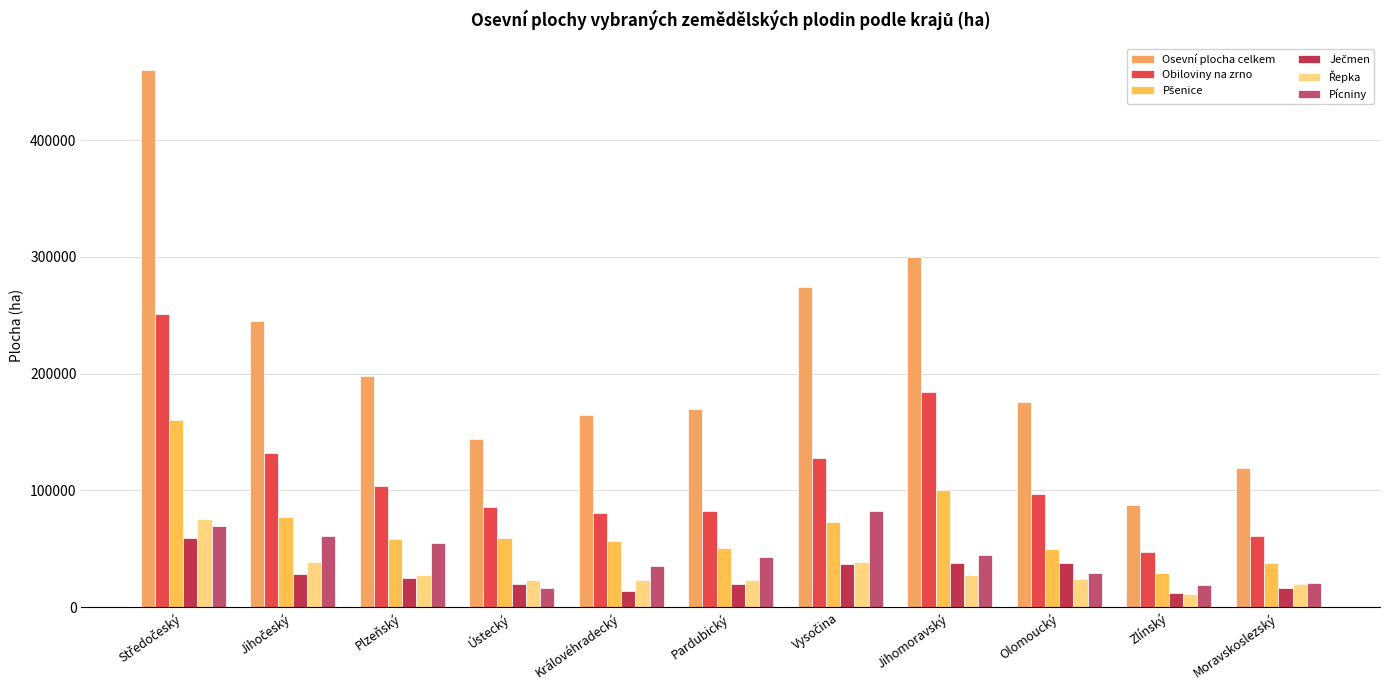

What is the difference between the highest and lowest values at Pardubický?

149855.0